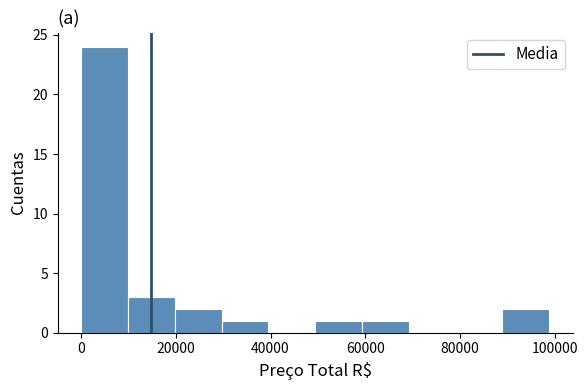

What is the height of the bar covering 50000 to 60000 on the x-axis? Neither the bar edges nor the heights are printed on the chart, so give them approximately, as read against the axes.

1